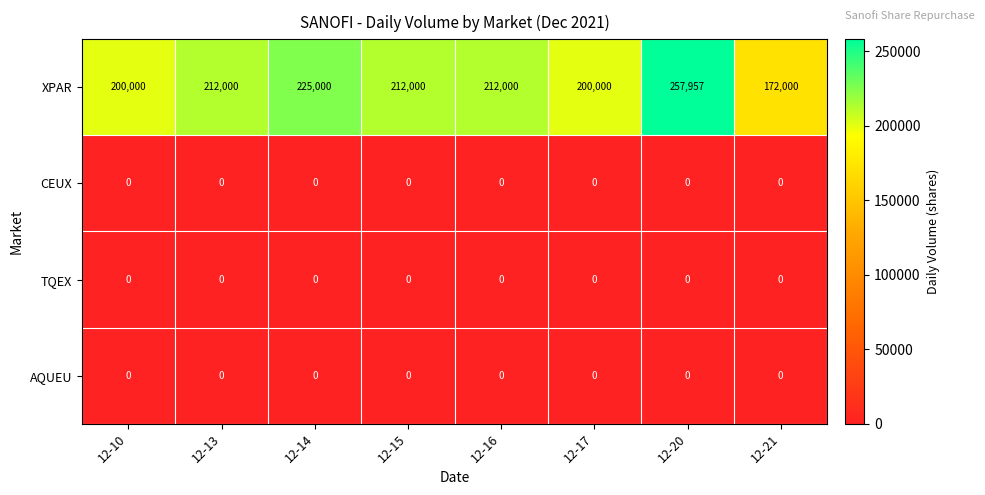

What is the total value across all series at 12-17?

200000